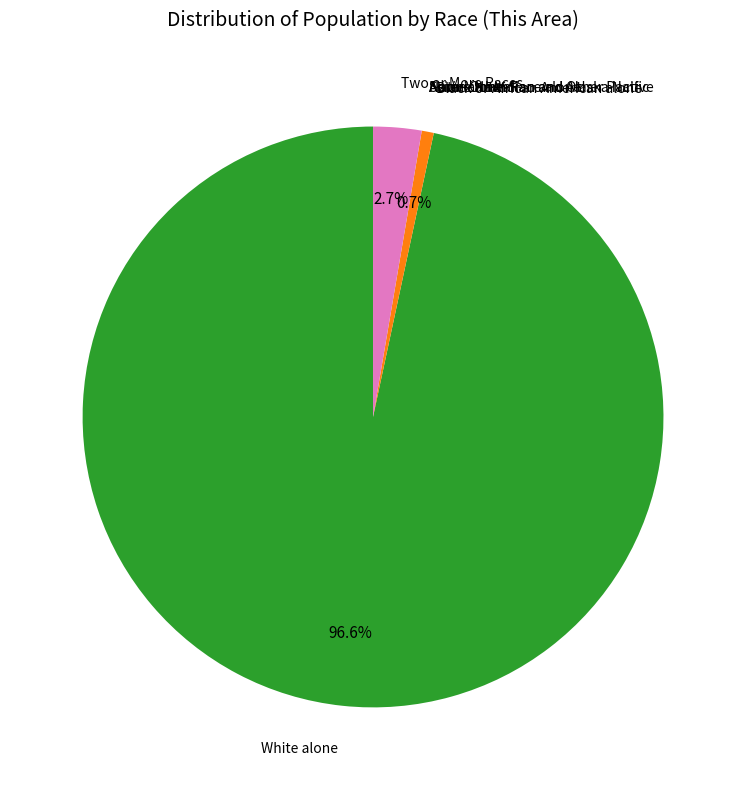

Does any single category account for the majority?

Yes